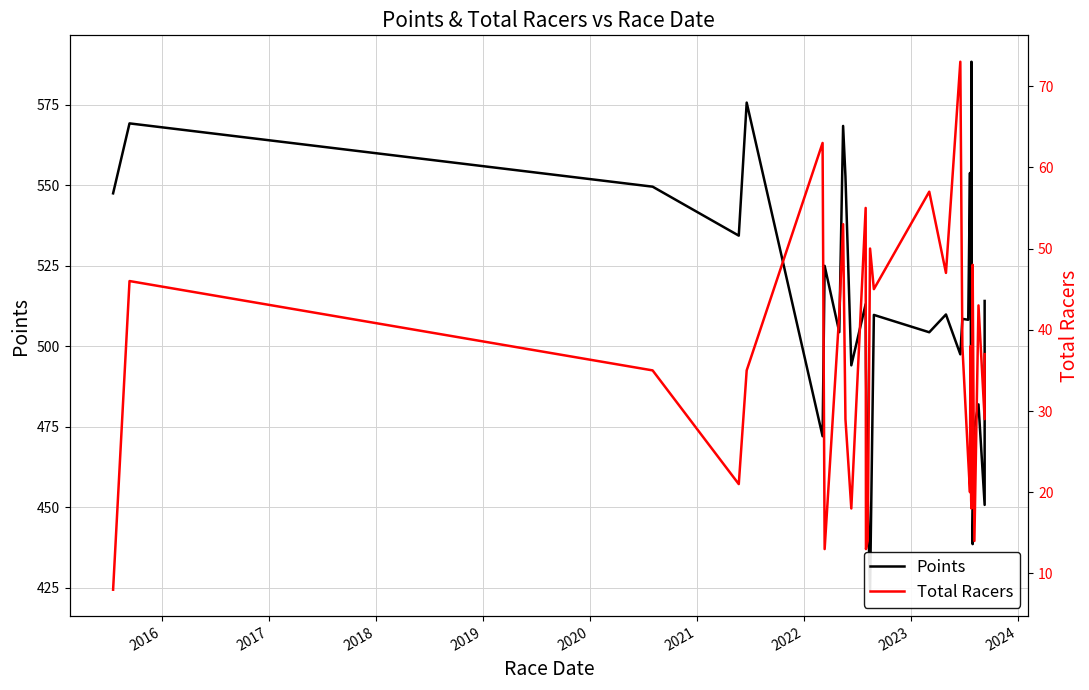

True or false: Total Racers and Points cross at least once.

False